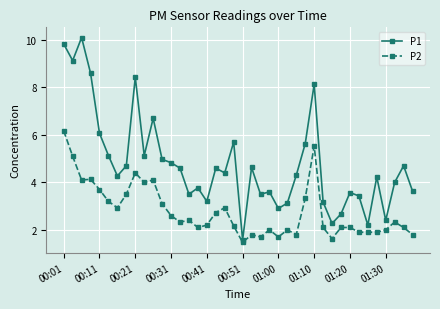

True or false: P1 and P2 intersect in this chart.

False